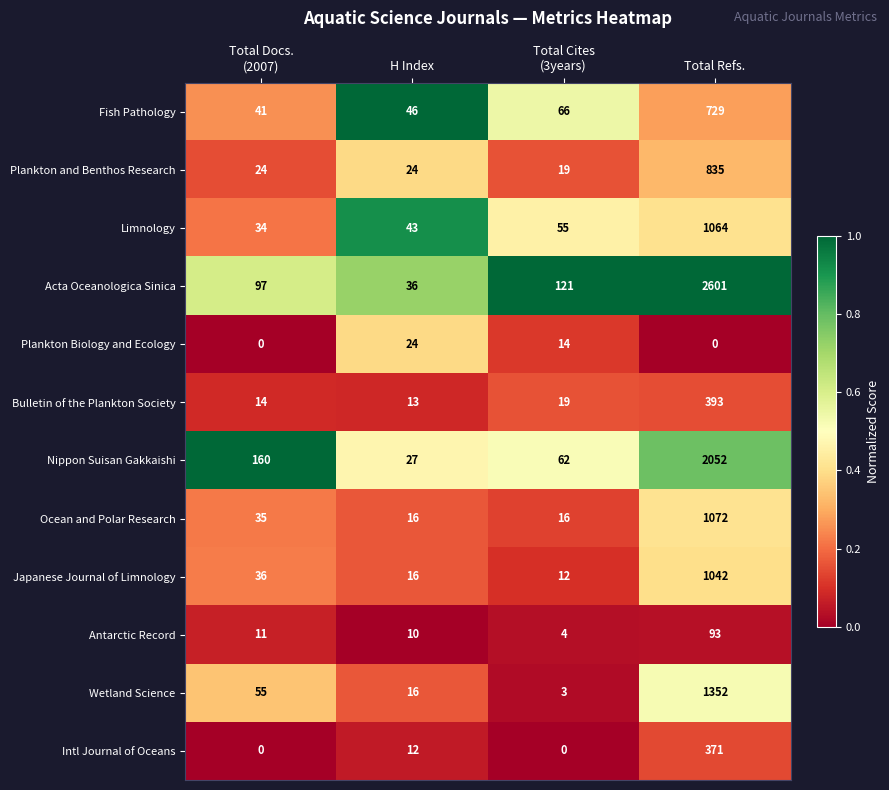

Is it true that Limnology equals 1611 at Total Refs.?

False